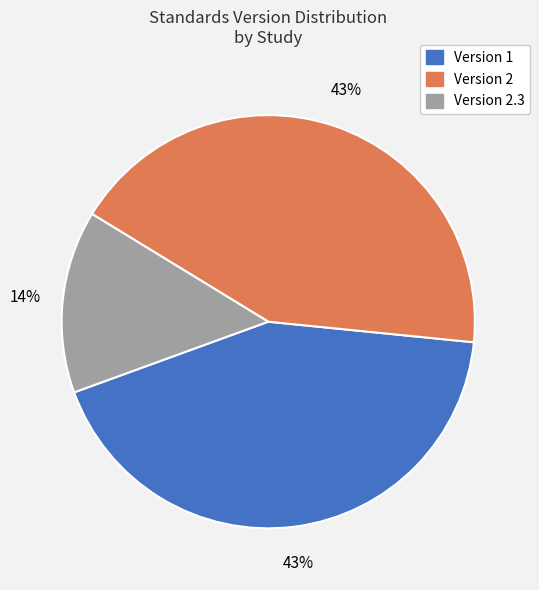

Is there a majority slice in this chart?

No